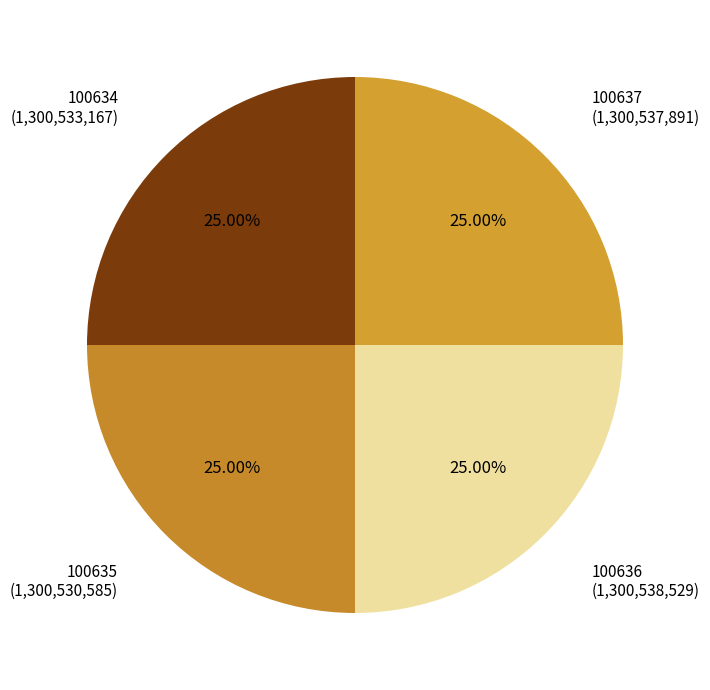

What is the ratio of the value at 100635 to the value at 100636?

1.0